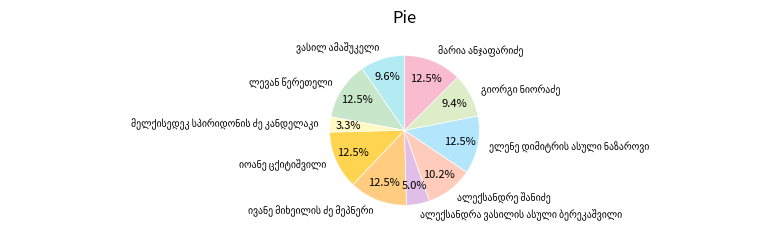

Does any single category account for the majority?

No